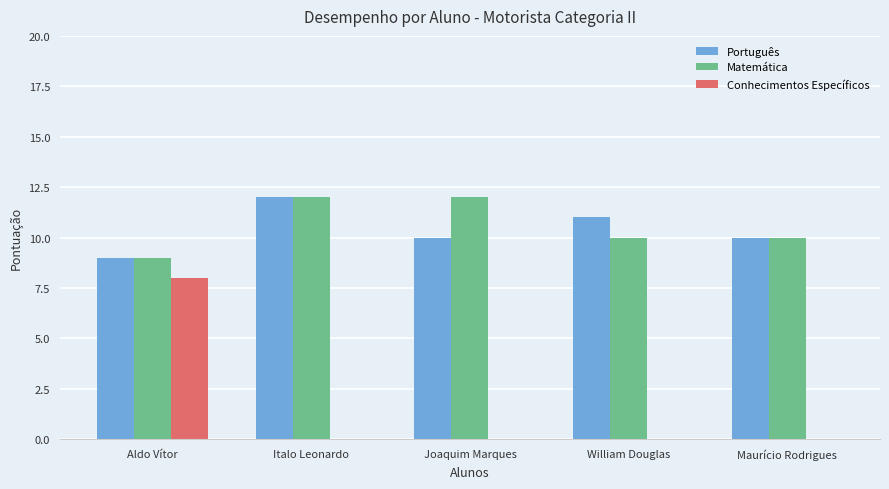

How many distinct data groups are displayed?

3